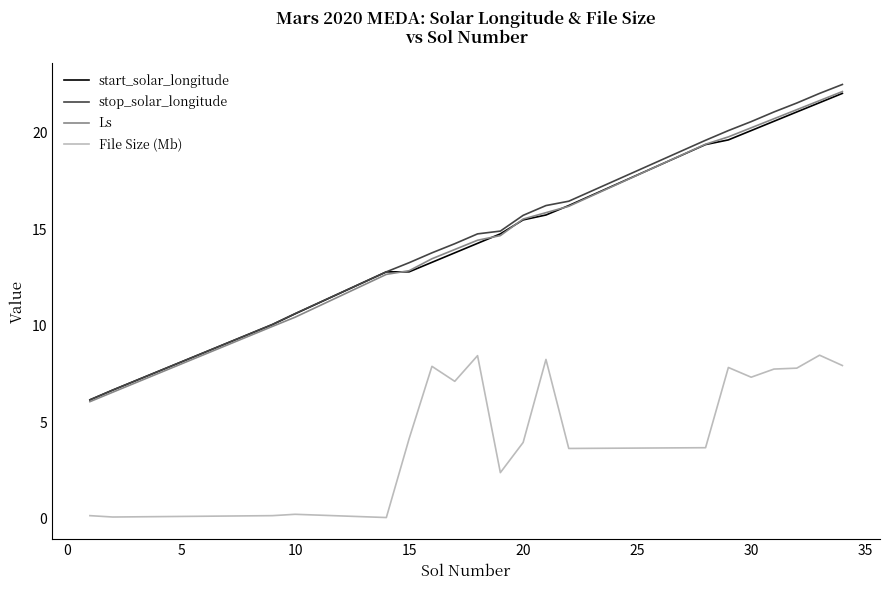

True or false: File Size (Mb) and Ls cross at least once.

False